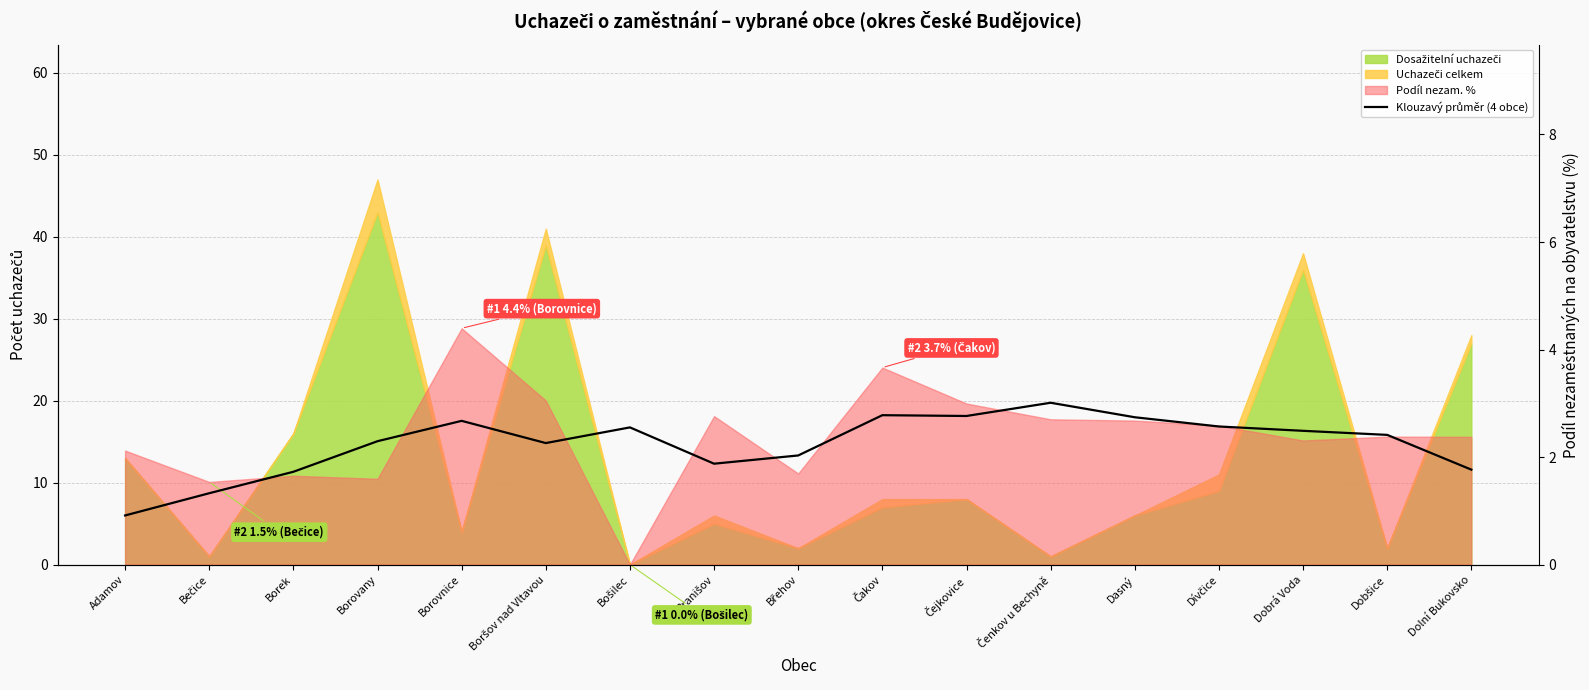

Reading left to right, transcribe all the data shown in this chart.

Adamov=0.9	Bečice=1.3	Borek=1.7	Borovany=2.3	Borovnice=2.7	Boršov nad Vltavou=2.3	Bošilec=2.6	Branišov=1.9	Břehov=2.0	Čakov=2.8	Čejkovice=2.8	Čenkov u Bechyně=3.0	Dasný=2.7	Dívčice=2.6	Dobrá Voda=2.5	Dobšice=2.4	Dolní Bukovsko=1.8